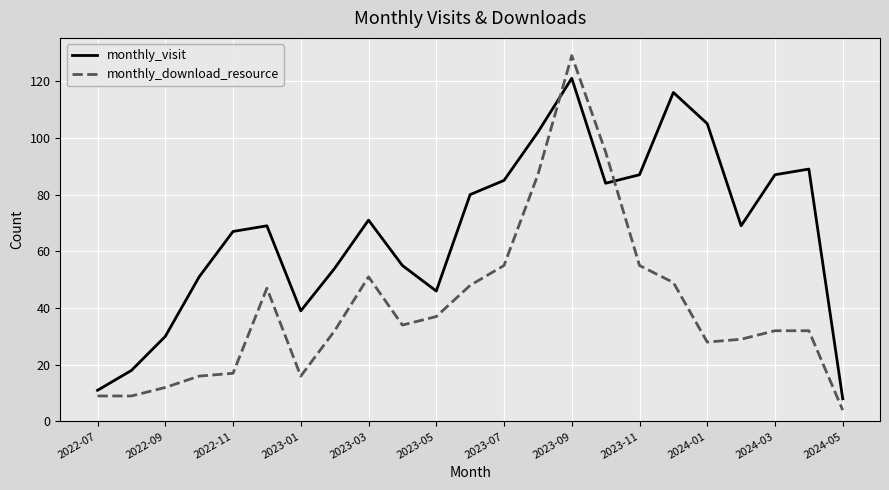

True or false: monthly_visit and monthly_download_resource cross at least once.

True